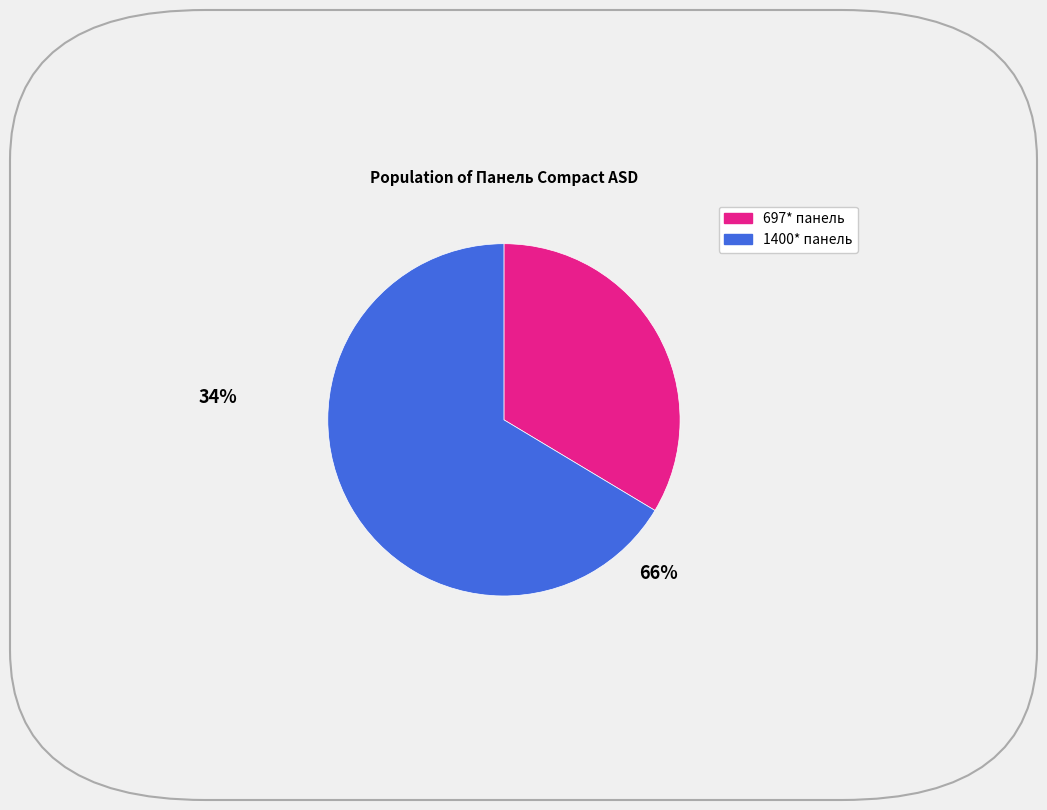

Count the number of slices in the pie.

2